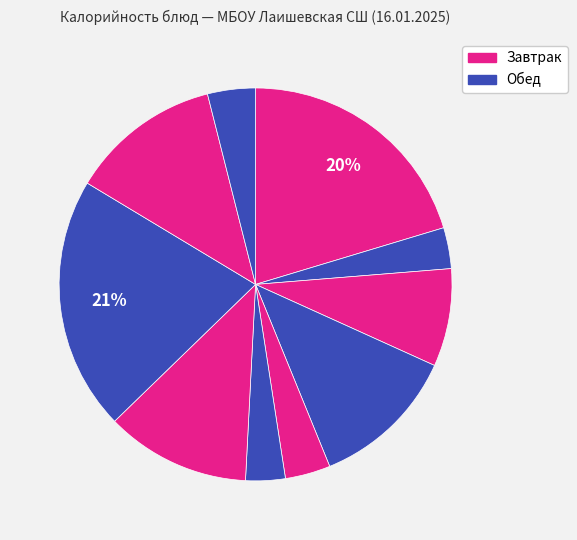

Does any single category account for the majority?

No